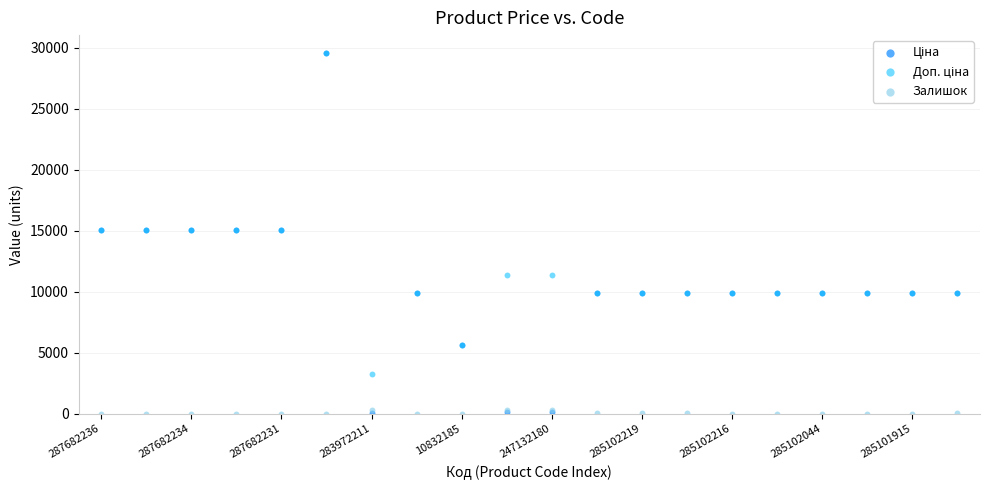

Which series contains the lowest Y value?

Залишок